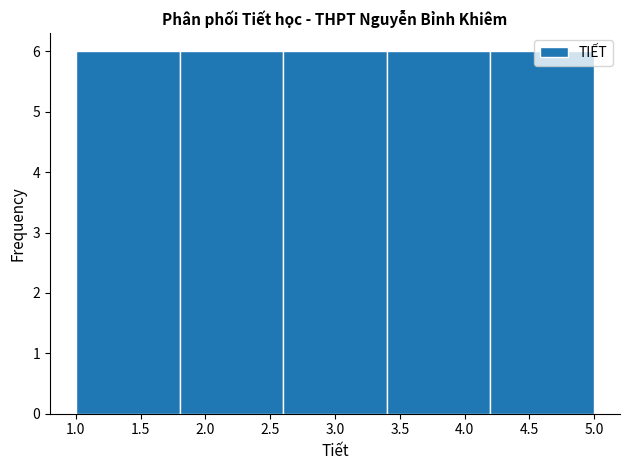

How tall is the bar that spans 1.8 to 2.6 on the x-axis? The values are not printed on the chart, so give them approximately, as read against the axis.

6